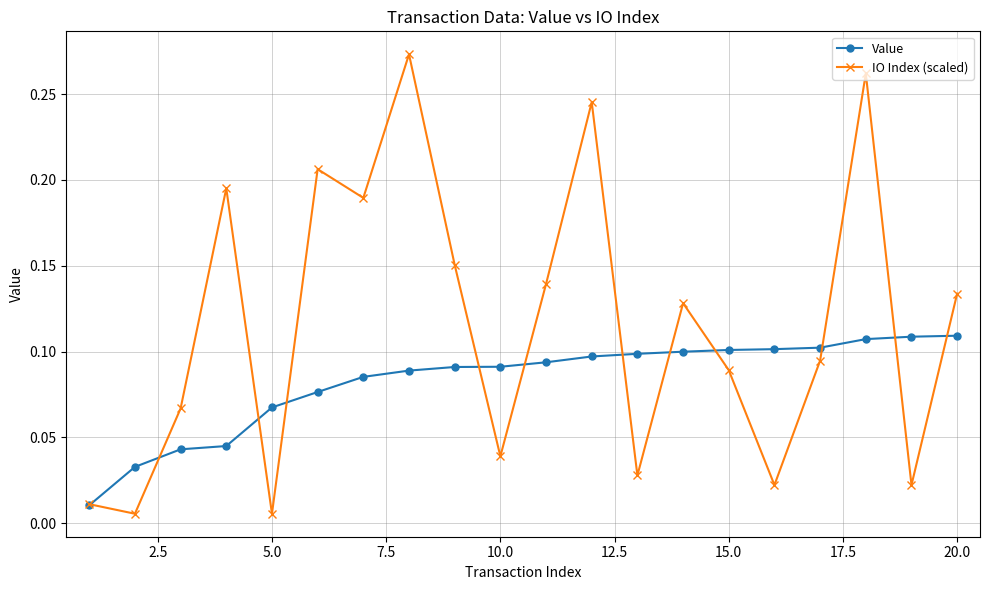

Which series has the largest total across all categories?

IO Index (scaled)